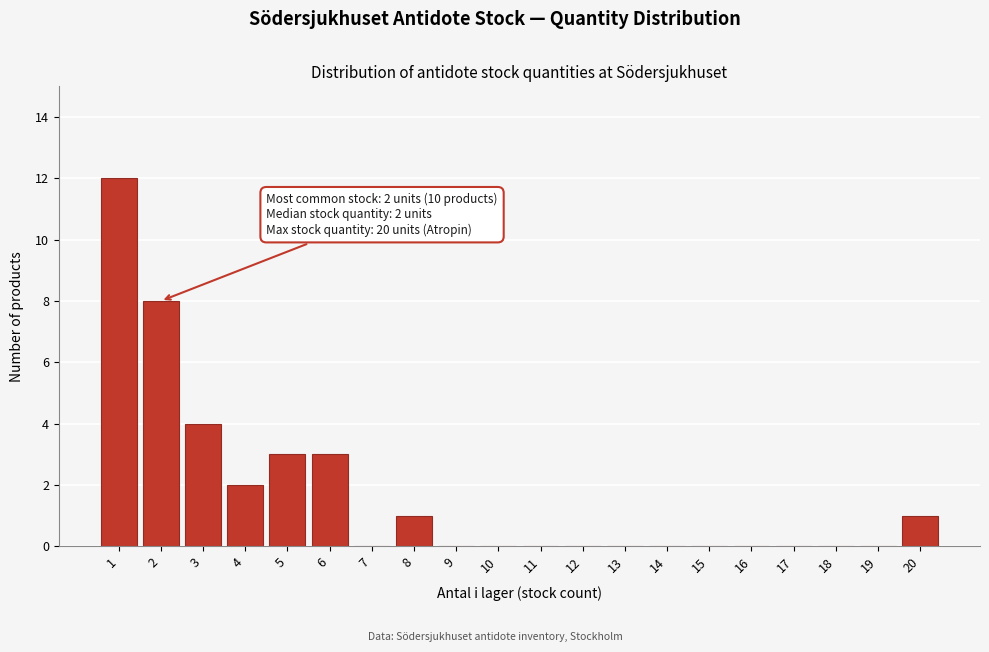

Reading left to right, what are all the values shown in this chart?

1=12	2=8	3=4	4=2	5=3	6=3	7=0	8=1	9=0	10=0	11=0	12=0	13=0	14=0	15=0	16=0	17=0	18=0	19=0	20=1